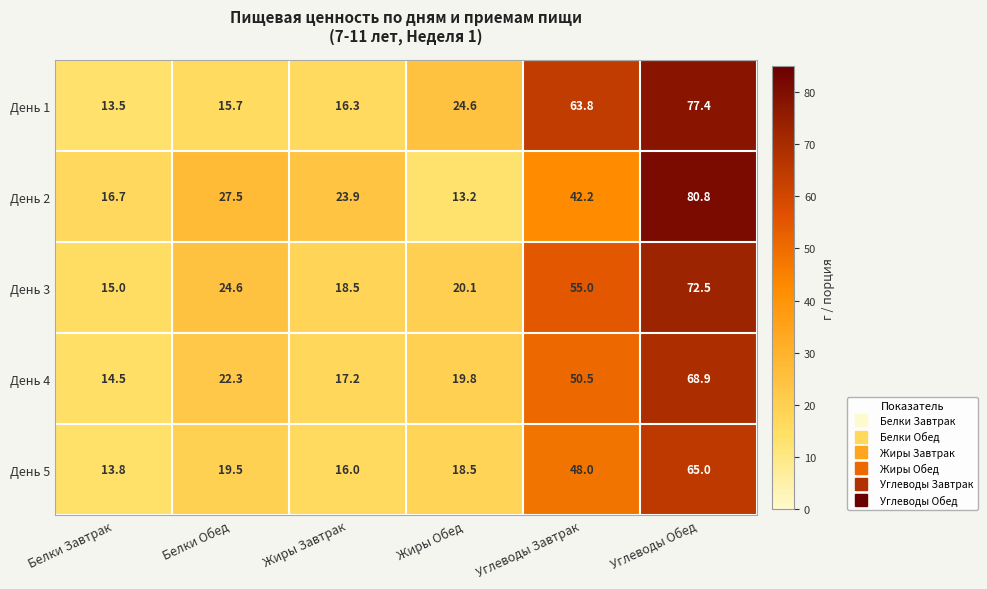

Which series has the largest range (max minus min)?

День 2